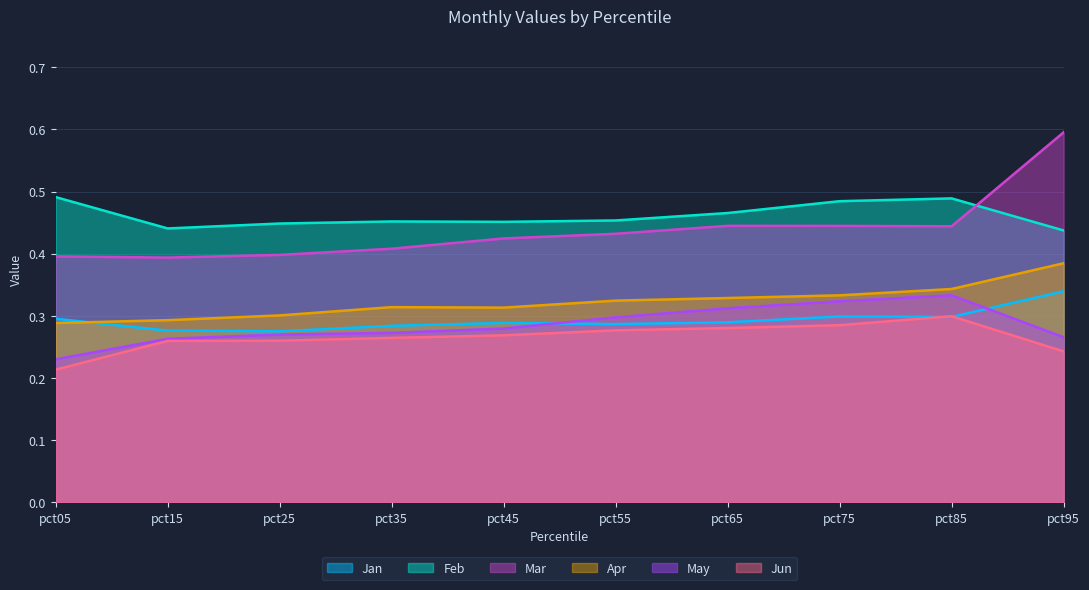

Between pct65 and pct95, which is larger?

pct95